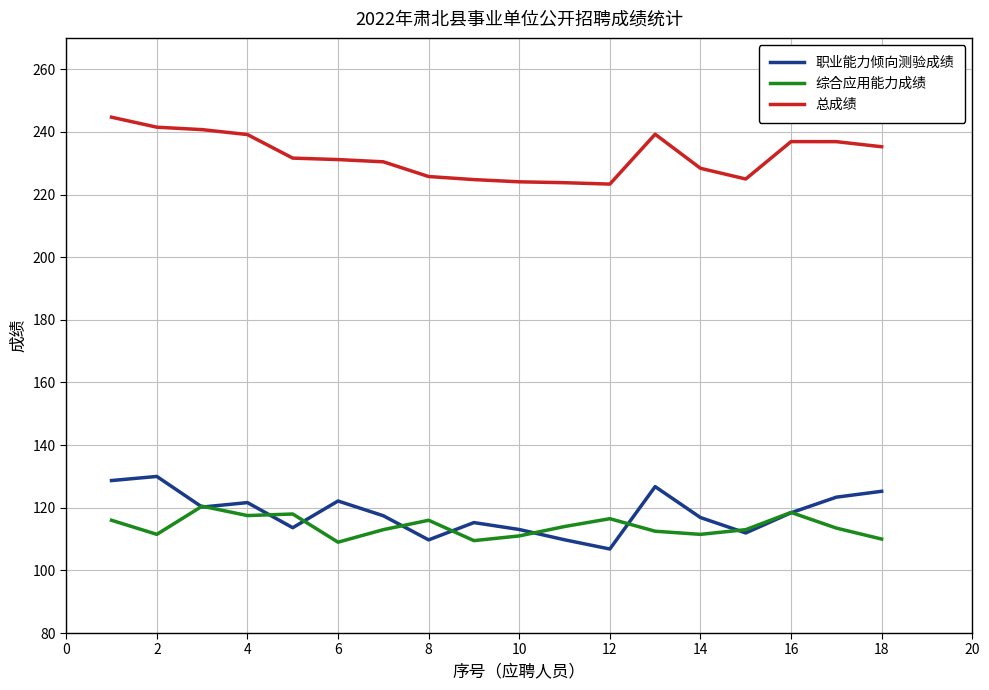

Which series has the largest total across all categories?

总成绩